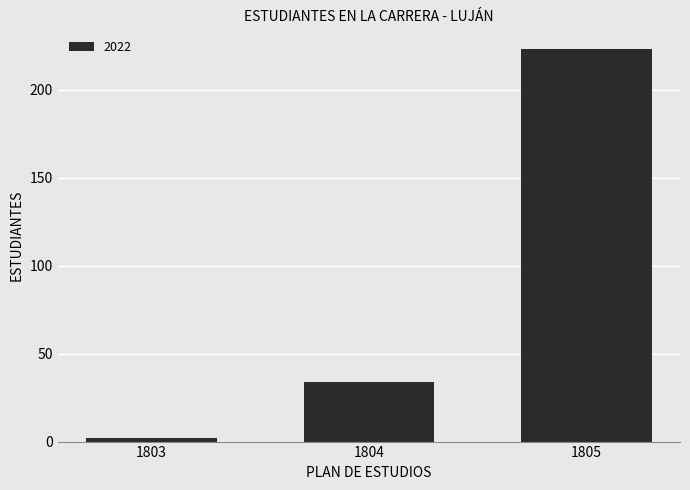

What is the difference between the maximum and minimum values?

221